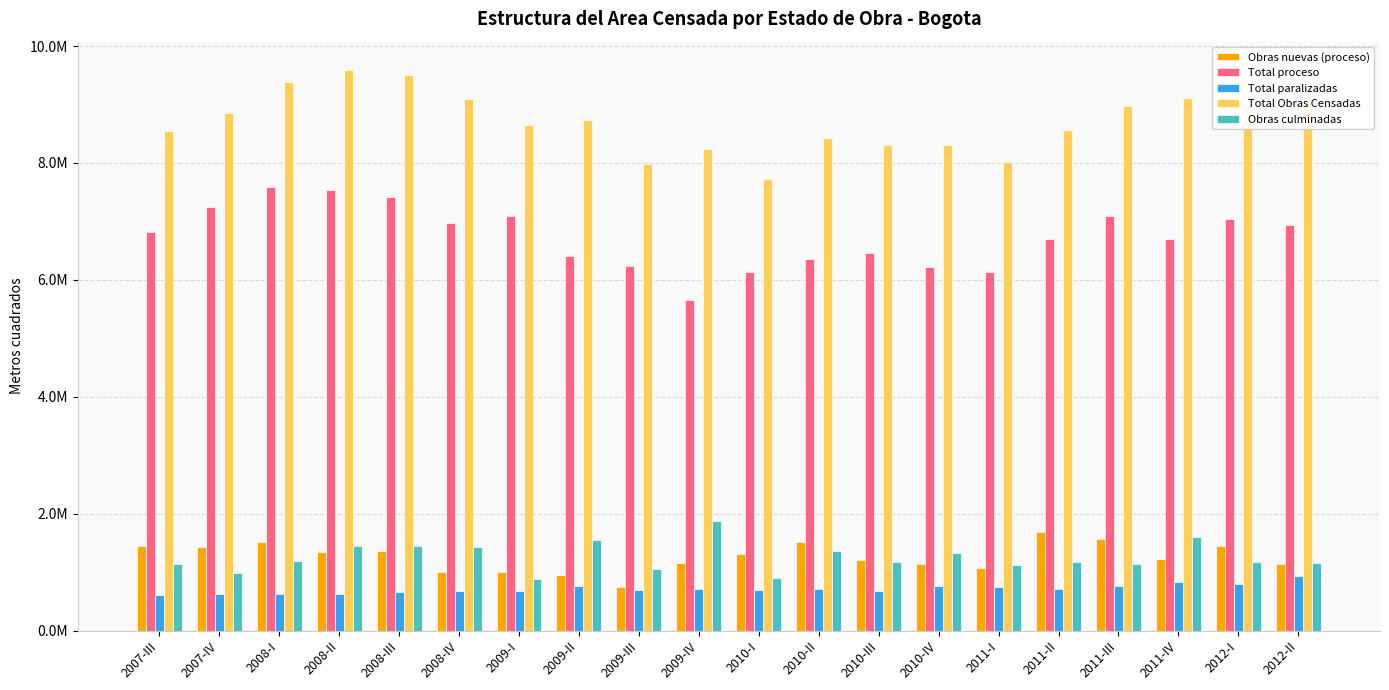

What is the sum of all Total proceso values?

134736898